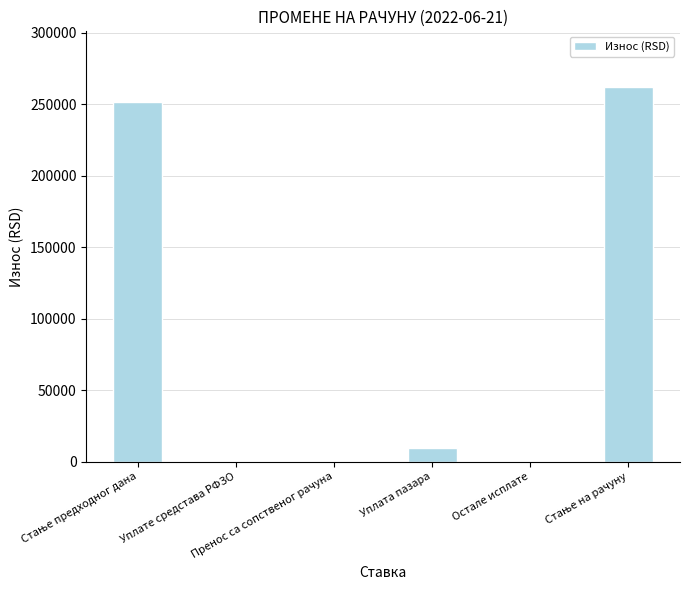

What is the sum of all values?

523597.2